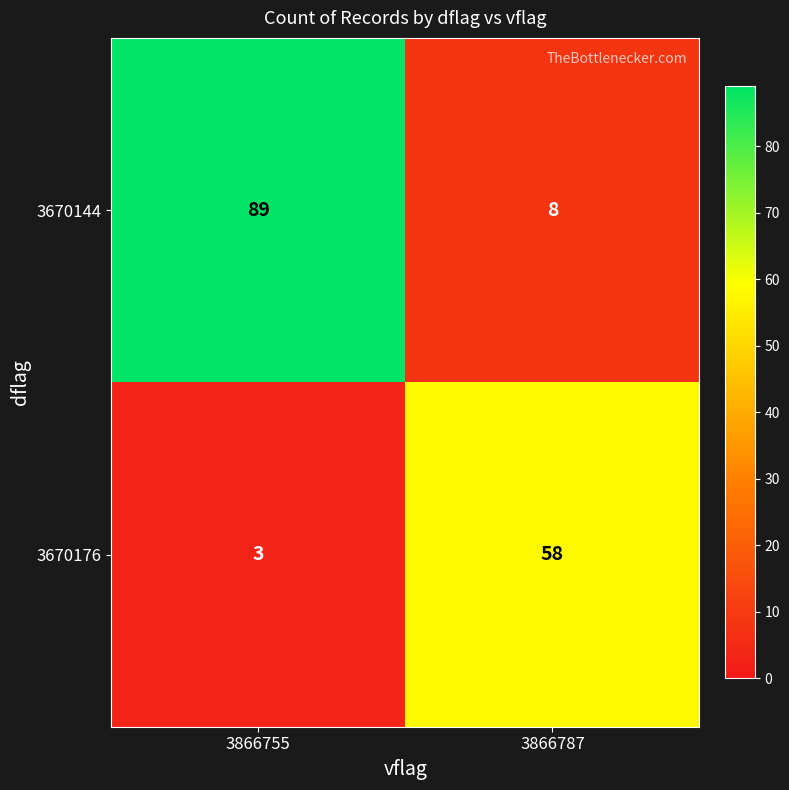

How many series are shown in this chart?

2